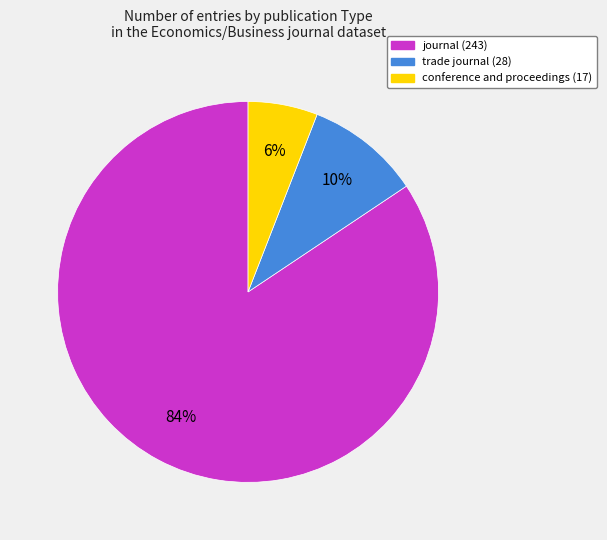

Which category has the biggest portion of the pie?

journal